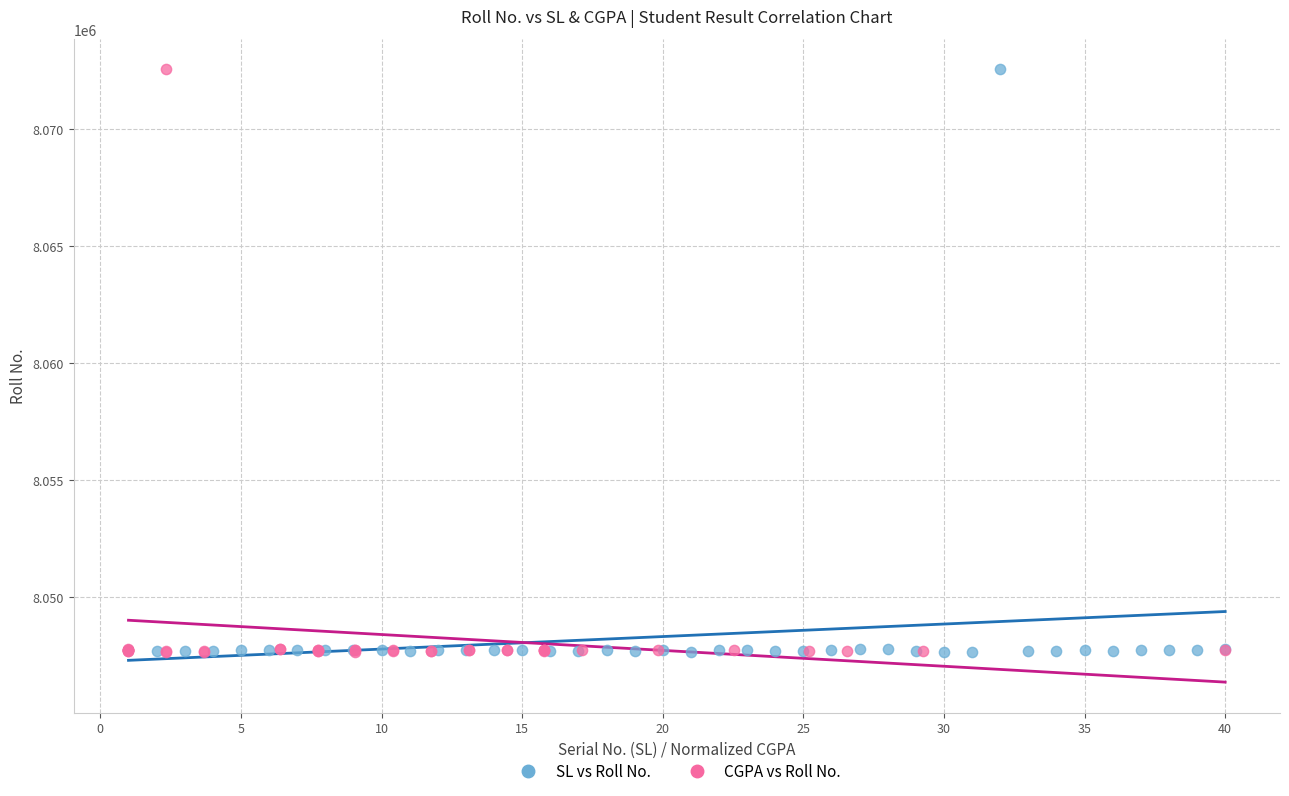

What are all the series names shown in the legend?

SL vs Roll No., CGPA vs Roll No.